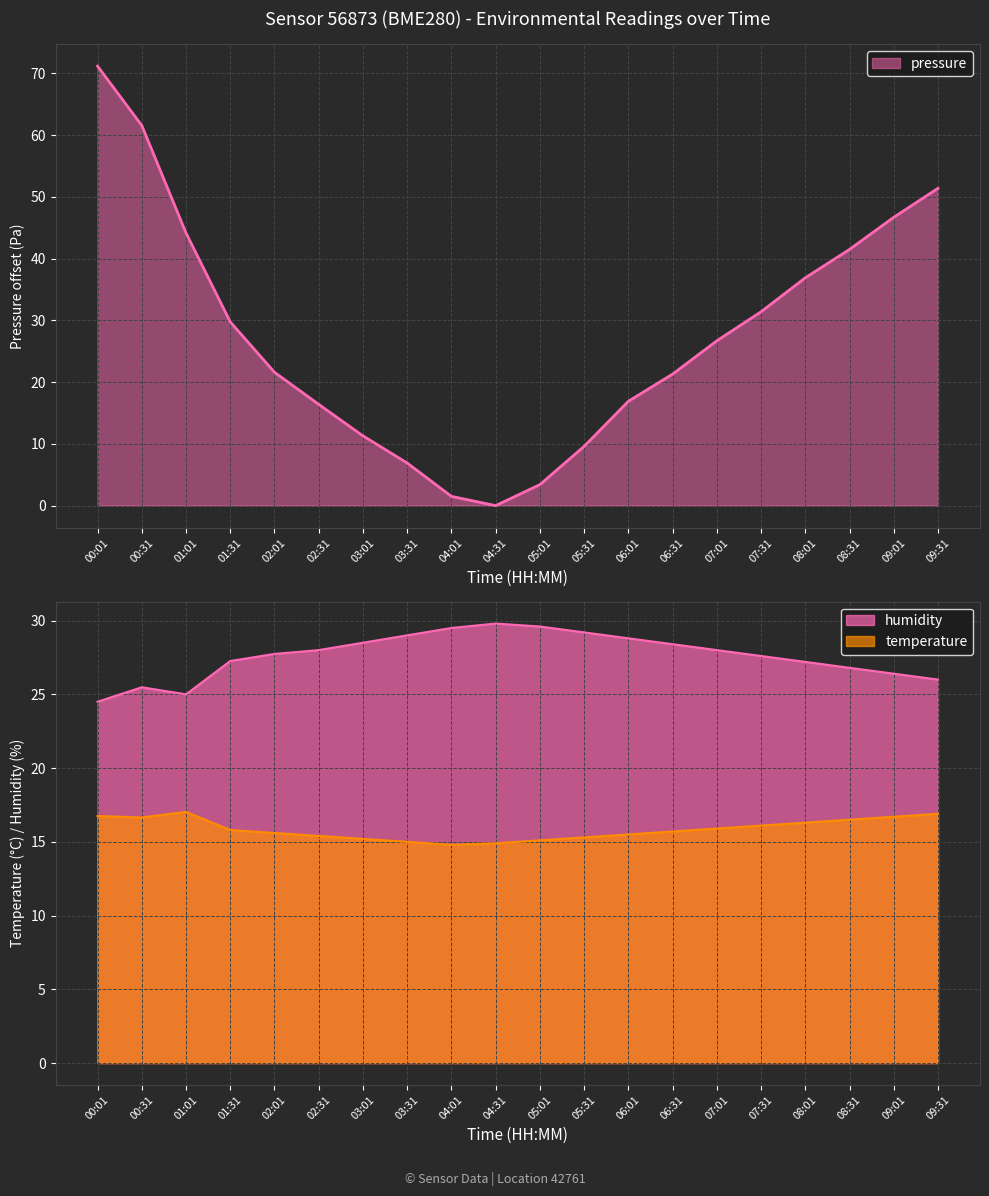

Which series has the widest spread of values?

pressure